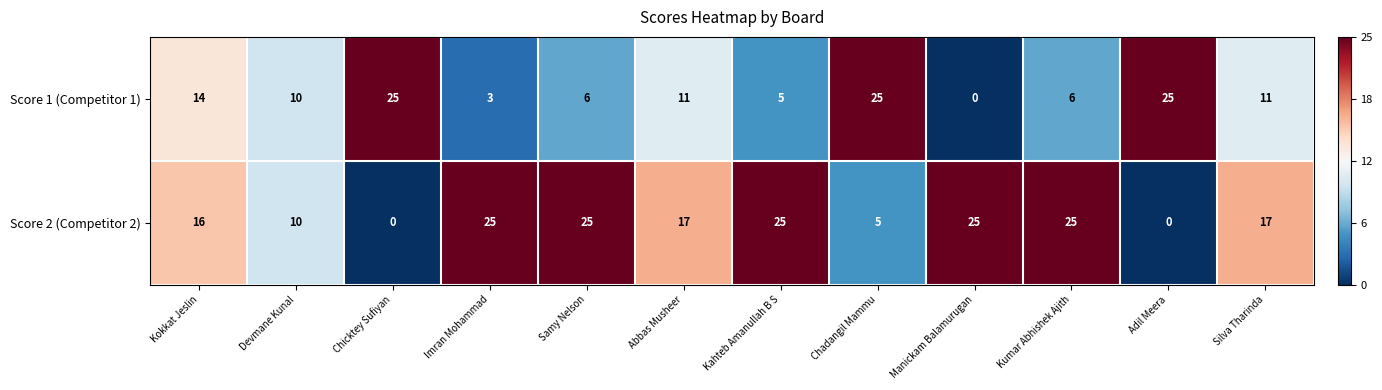

Is it true that Score 1 (Competitor 1) equals 6 at Kumar Abhishek Ajith?

True